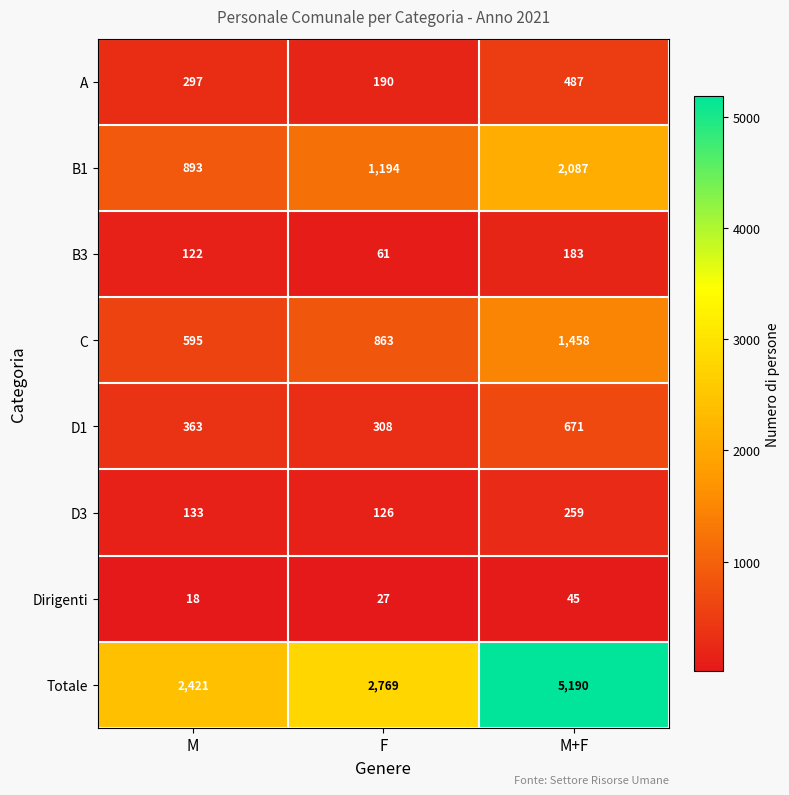

What is the sum of the Totale values at M and M+F?

7611